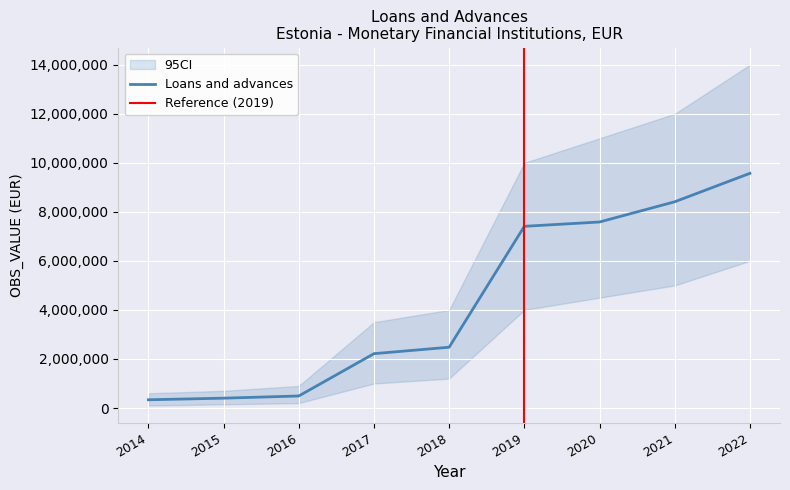

Reading left to right, transcribe all the data shown in this chart.

2014=335838	2015=400969	2016=490355	2017=2216360	2018=2479098	2019=7410745	2020=7587082	2021=8411438	2022=9572412